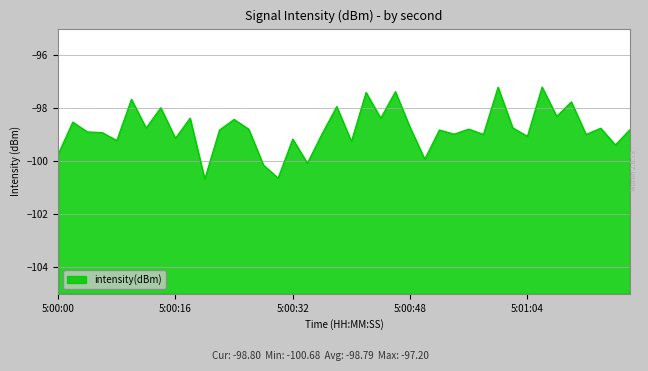

Reading left to right, list all the values displayed in this chart.

-99.7	-98.5	-98.9	-98.9	-99.2	-97.7	-98.7	-98.0	-99.1	-98.4	-100.7	-98.8	-98.4	-98.8	-100.1	-100.6	-99.2	-100.1	-99.0	-97.9	-99.3	-97.4	-98.4	-97.4	-98.7	-99.9	-98.8	-99.0	-98.8	-99.0	-97.2	-98.7	-99.1	-97.2	-98.3	-97.8	-99.0	-98.8	-99.4	-98.8